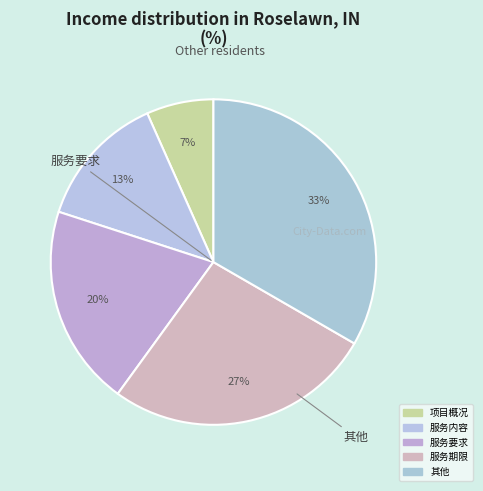

Count the number of slices in the pie.

5